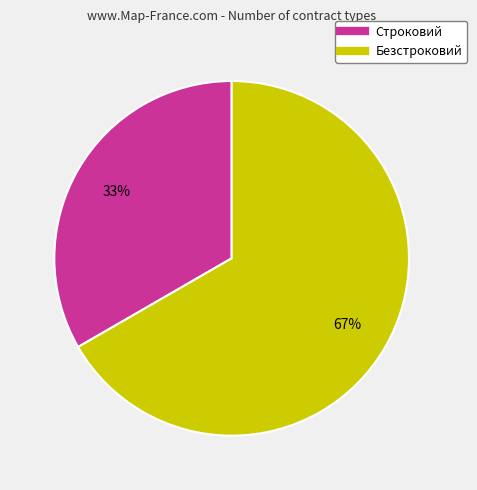

What percentage is the Безстроковий slice, to the nearest percent?

67%